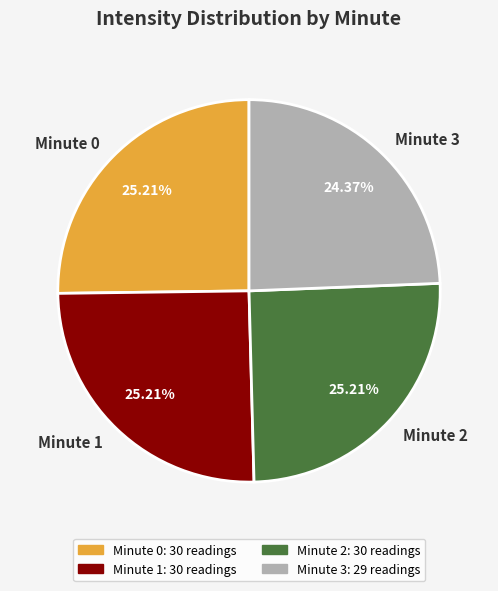

What portion of the pie excludes Minute 3?

75.6%